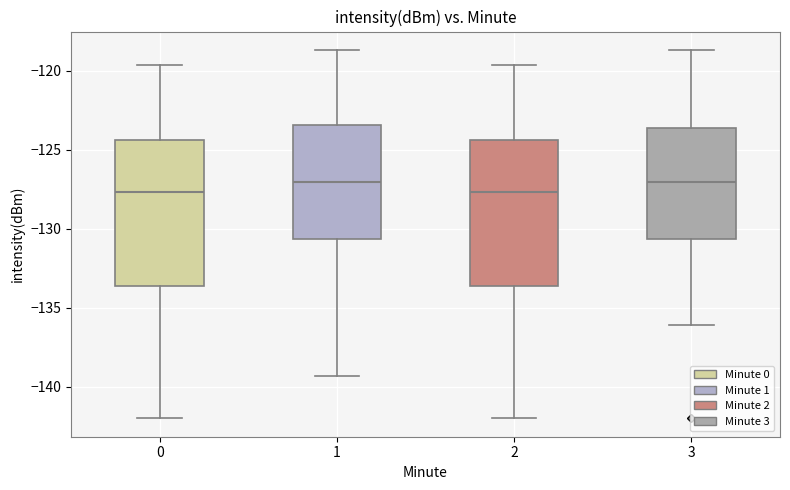

Where is the upper edge of the box at x = 1 on the y-axis? The values are not printed on the chart, so give them approximately, as read against the axis.

-123.5